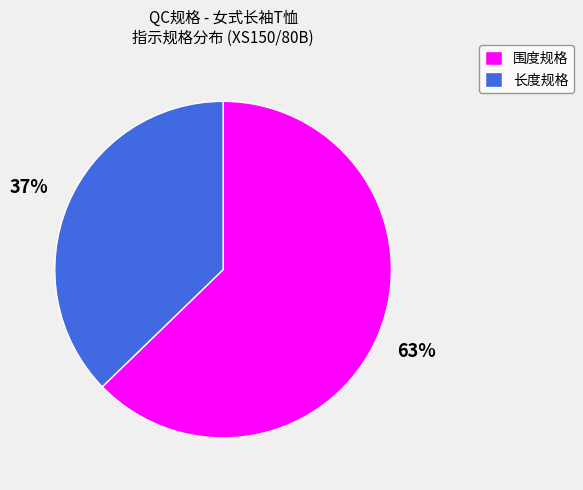

To the nearest percent, what is the average slice percentage?

50%